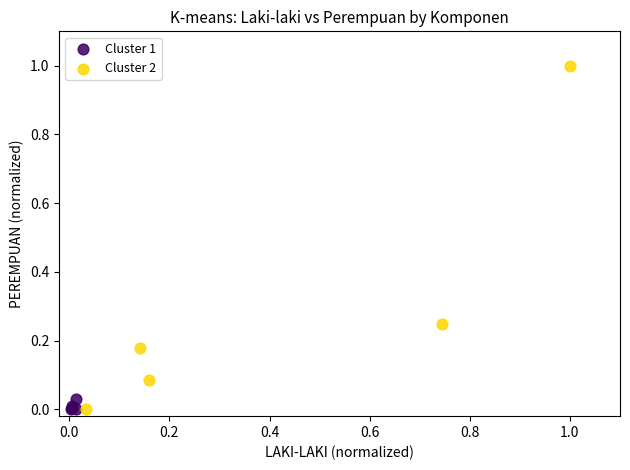

Which series contains the highest Y value?

Cluster 2